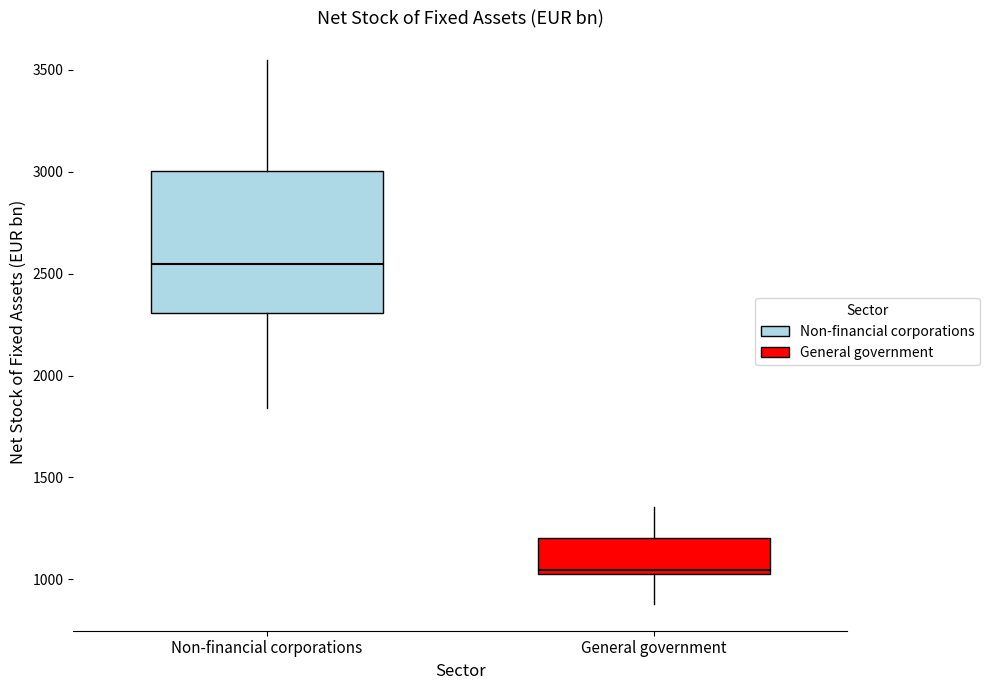

Where is the lower edge of the box for General government on the y-axis? The values are not printed on the chart, so give them approximately, as read against the axis.

1000